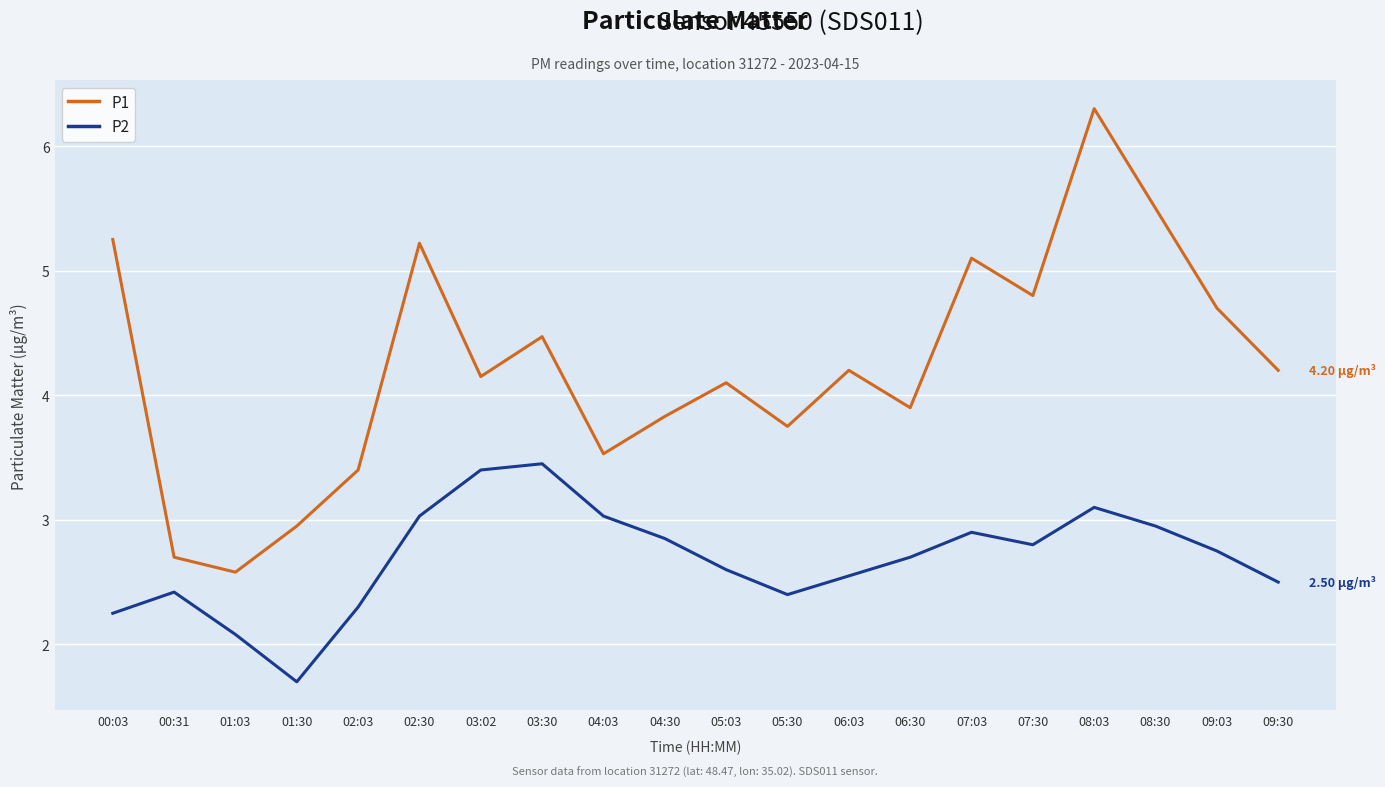

What is the spread (max minus min) of values at 00:31?

0.3